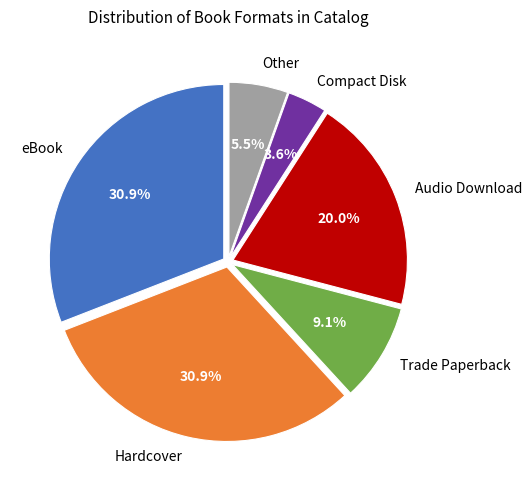

Which category has the smallest portion of the pie?

Compact Disk